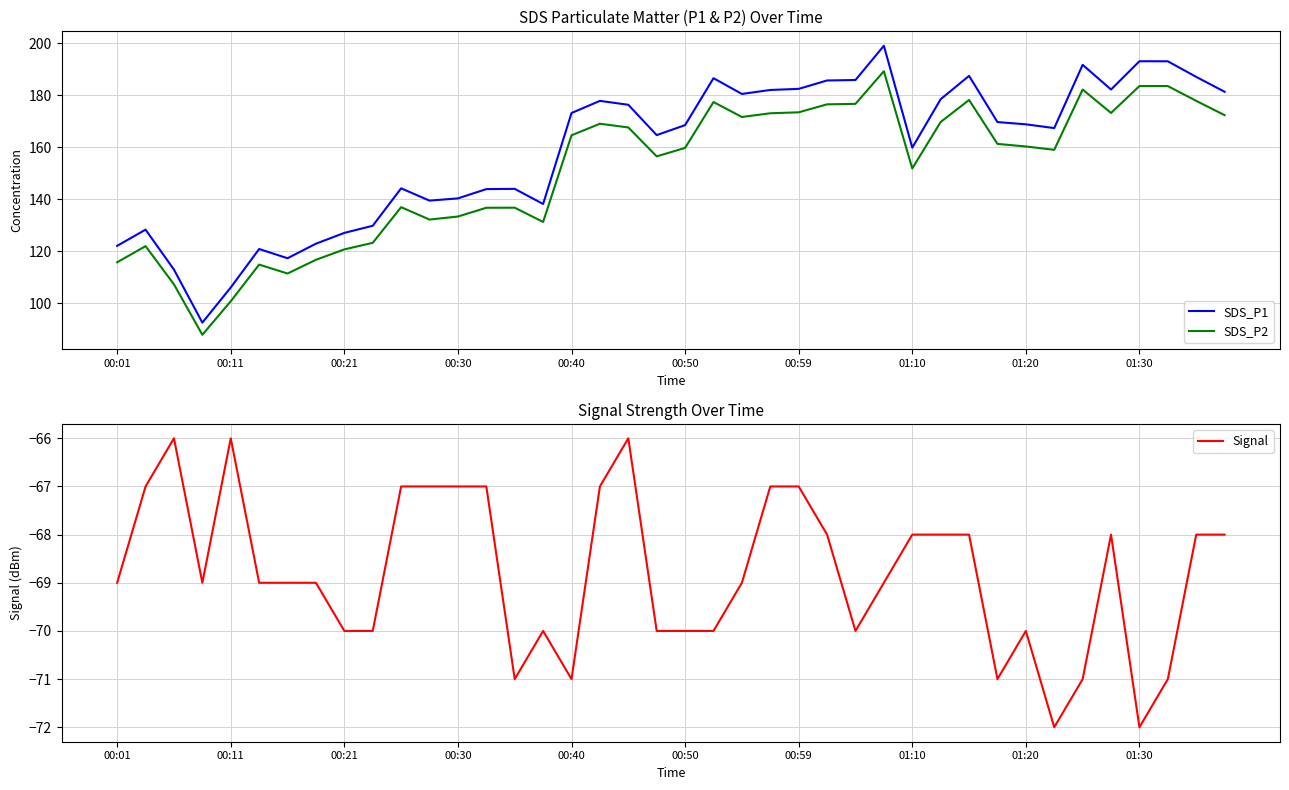

Which series has the largest range (max minus min)?

SDS_P1